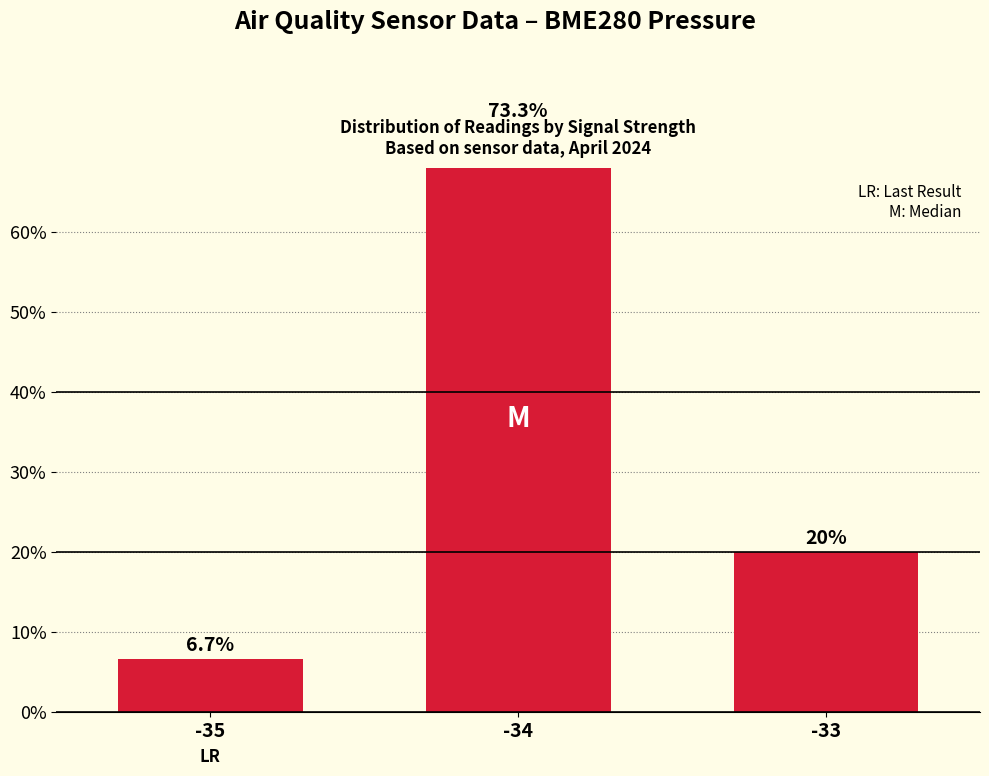

Rank the categories by value from highest to lowest.

-34, -33, -35